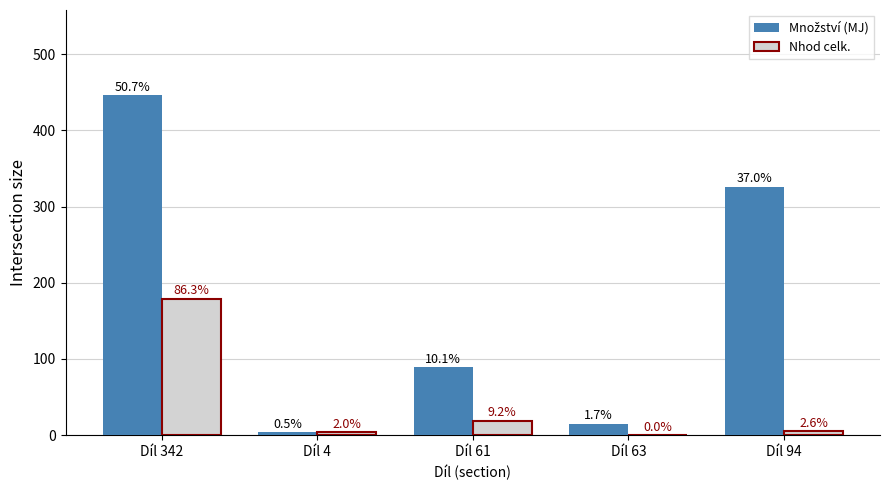

Is the value of Množství (MJ) at Díl 342 greater than the value of Nhod celk. at Díl 4?

Yes